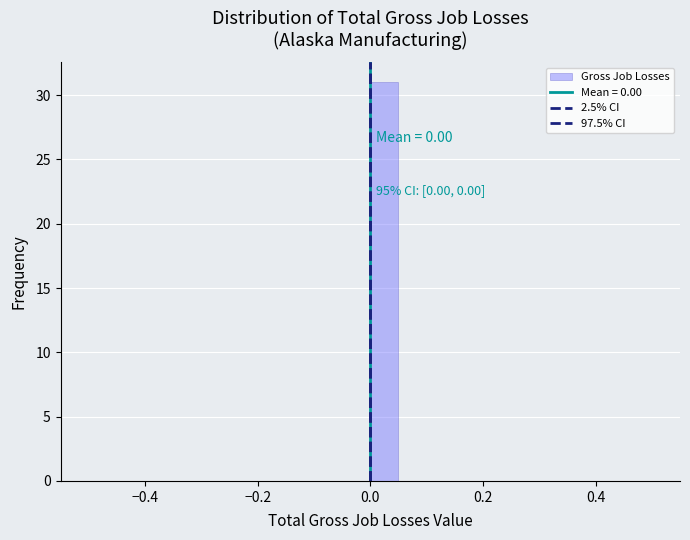

Around what value on the x-axis is the tallest bar? Give the approximate position of its centre, as read against the axis.

0.02